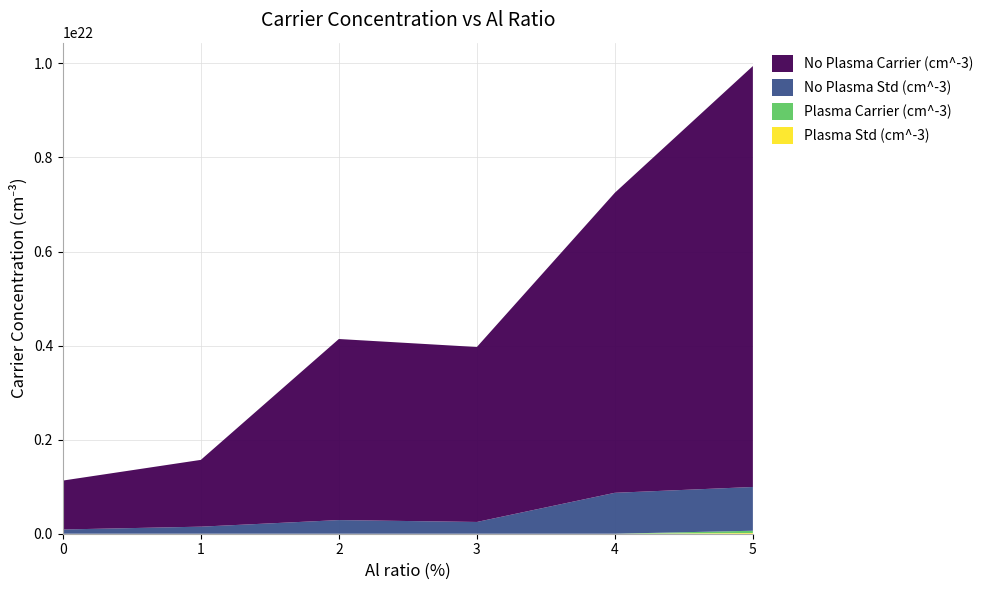

Reading left to right, list all the values displayed in this chart.

No Plasma Carrier (cm^-3): 0=1040000000000000000000	1=1420000000000000000000	2=3850000000000000000000	3=3720000000000000000000	4=6380000000000000000000	5=8950000000000000524288
No Plasma Std (cm^-3): 0=90000000000000000000	1=150000000000000000000	2=290000000000000000000	3=250000000000000000000	4=870000000000000000000	5=930000000000000000000
Plasma Carrier (cm^-3): 0=25600000000000000	1=27700000000000000	2=47600000000000000	3=65300000000000000	4=94700000000000000	5=48700000000000000000
Plasma Std (cm^-3): 0=7300000000000000	1=8500000000000000	2=12700000000000000	3=23400000000000000	4=35700000000000000	5=15000000000000000000